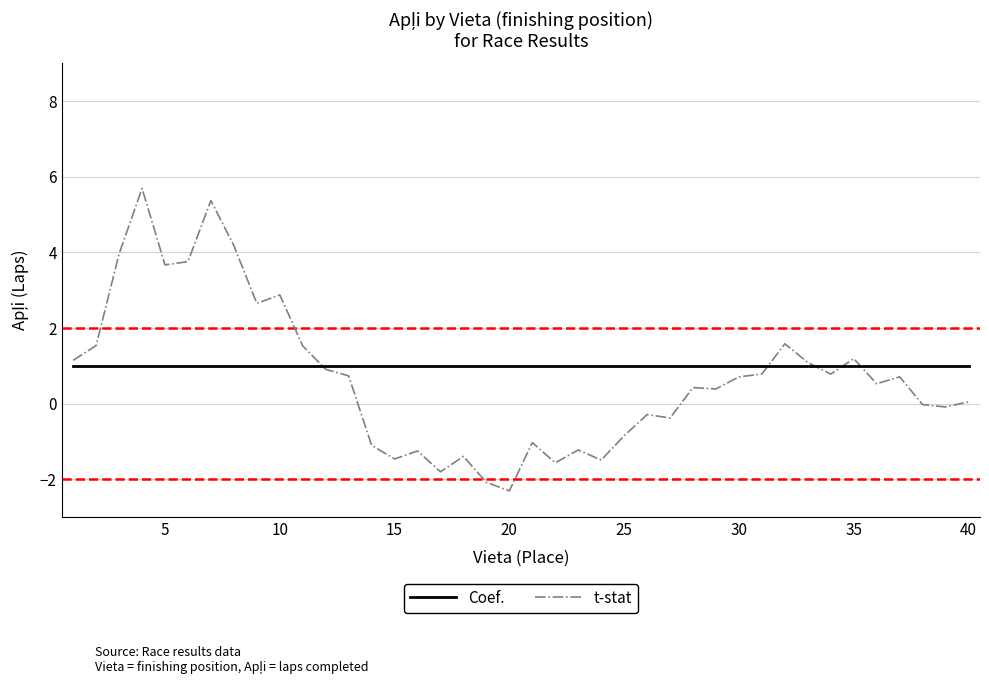

How many times do Coef. and t-stat cross each other?

5